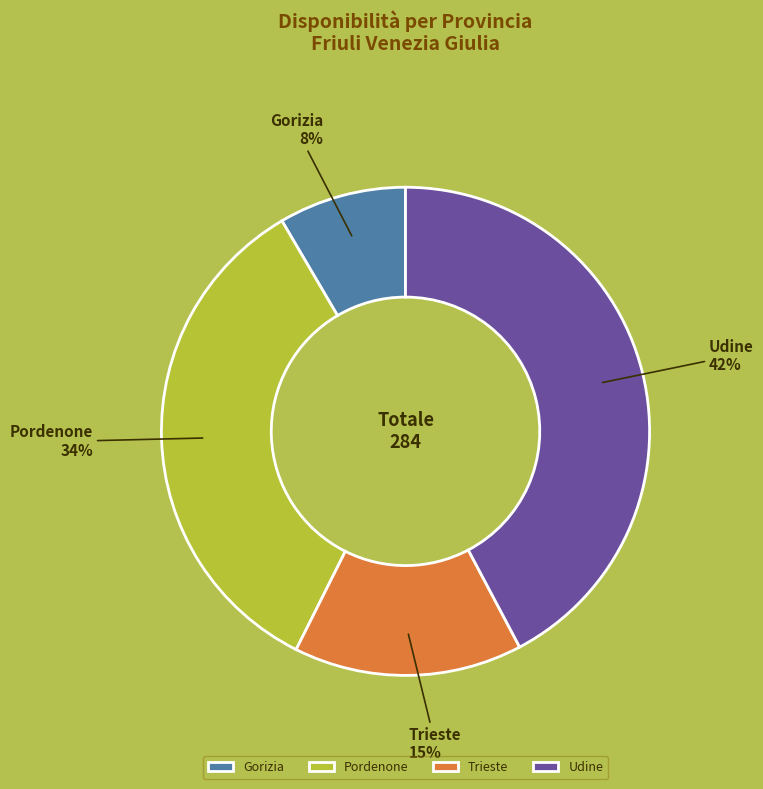

Count the number of slices in the pie.

4